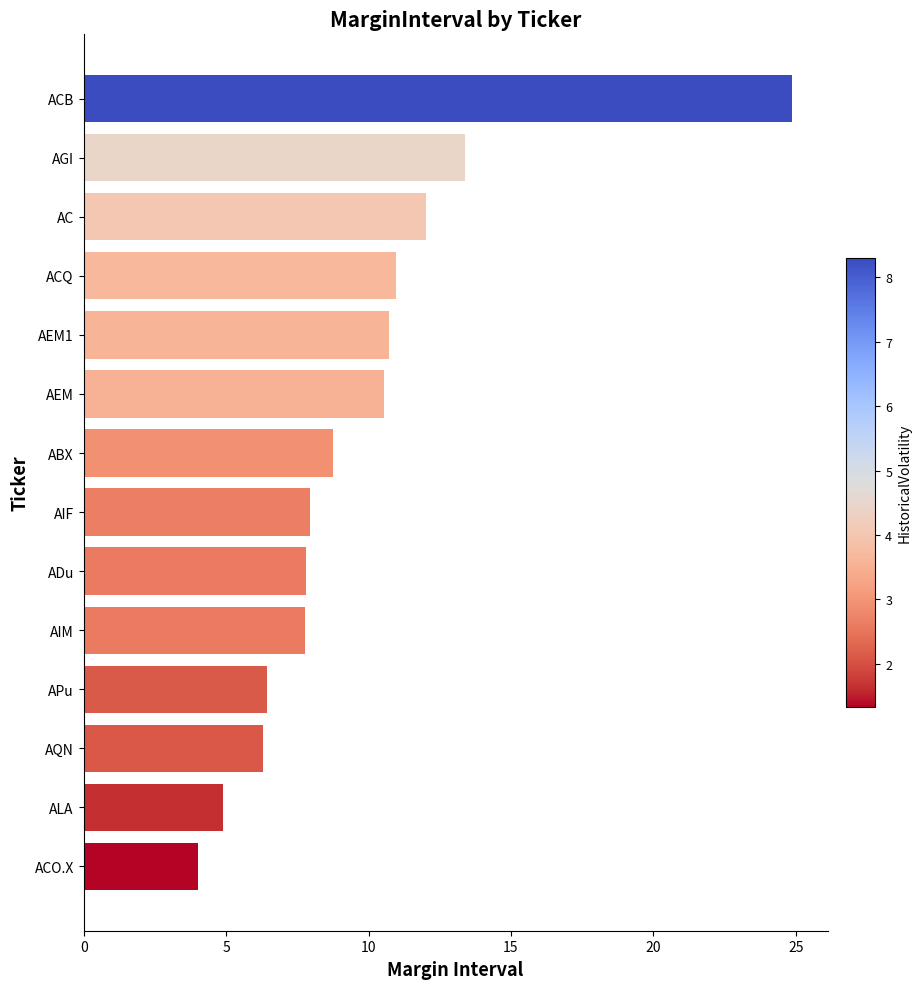

What is the ratio of the value at ALA to the value at ACQ?

0.4